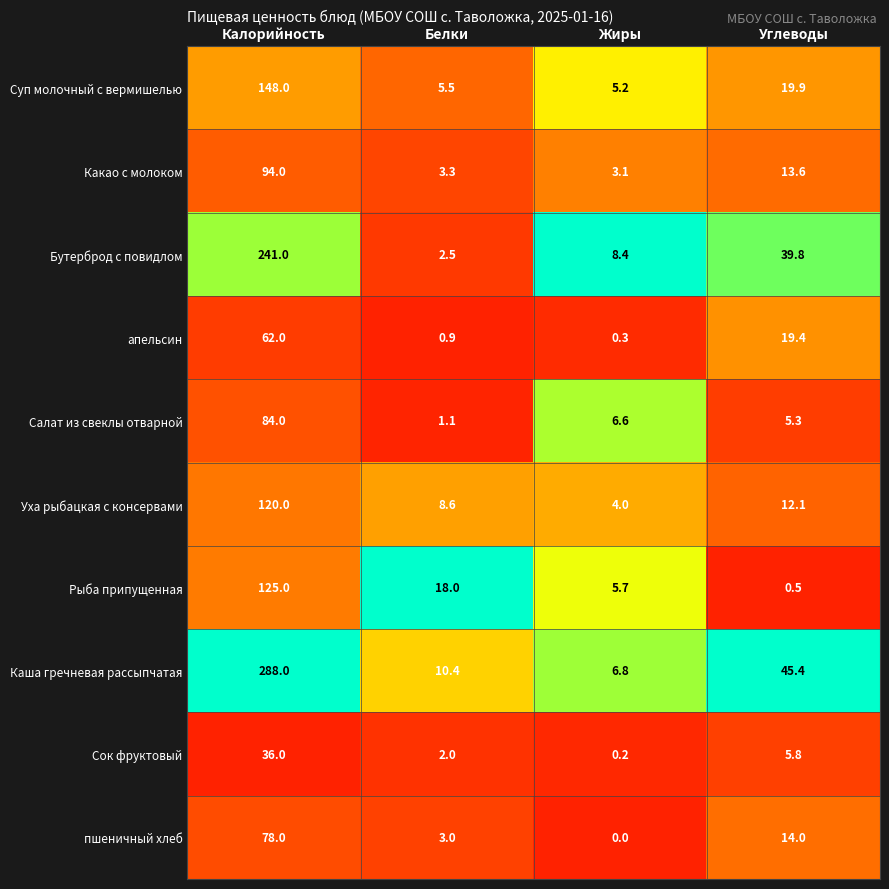

List the series in order of their peak value, highest first.

Каша гречневая рассыпчатая, Бутерброд с повидлом, Суп молочный с вермишелью, Рыба припущенная, Уха рыбацкая с консервами, Какао с молоком, Салат из свеклы отварной, пшеничный хлеб, апельсин, Сок фруктовый